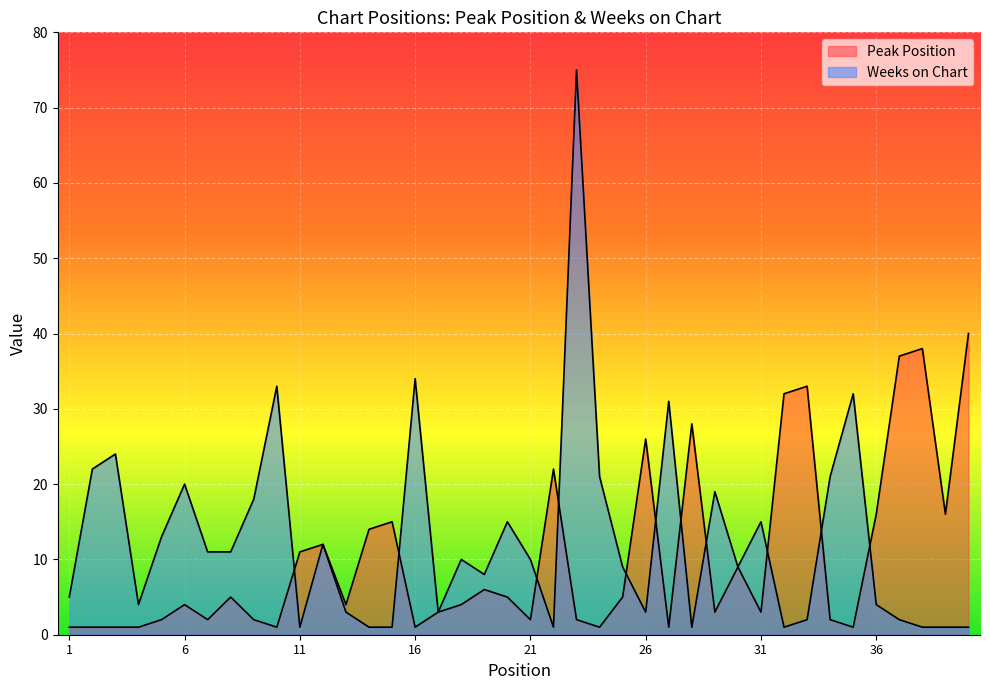

Is it true that Peak Position equals 4 at 5?

False